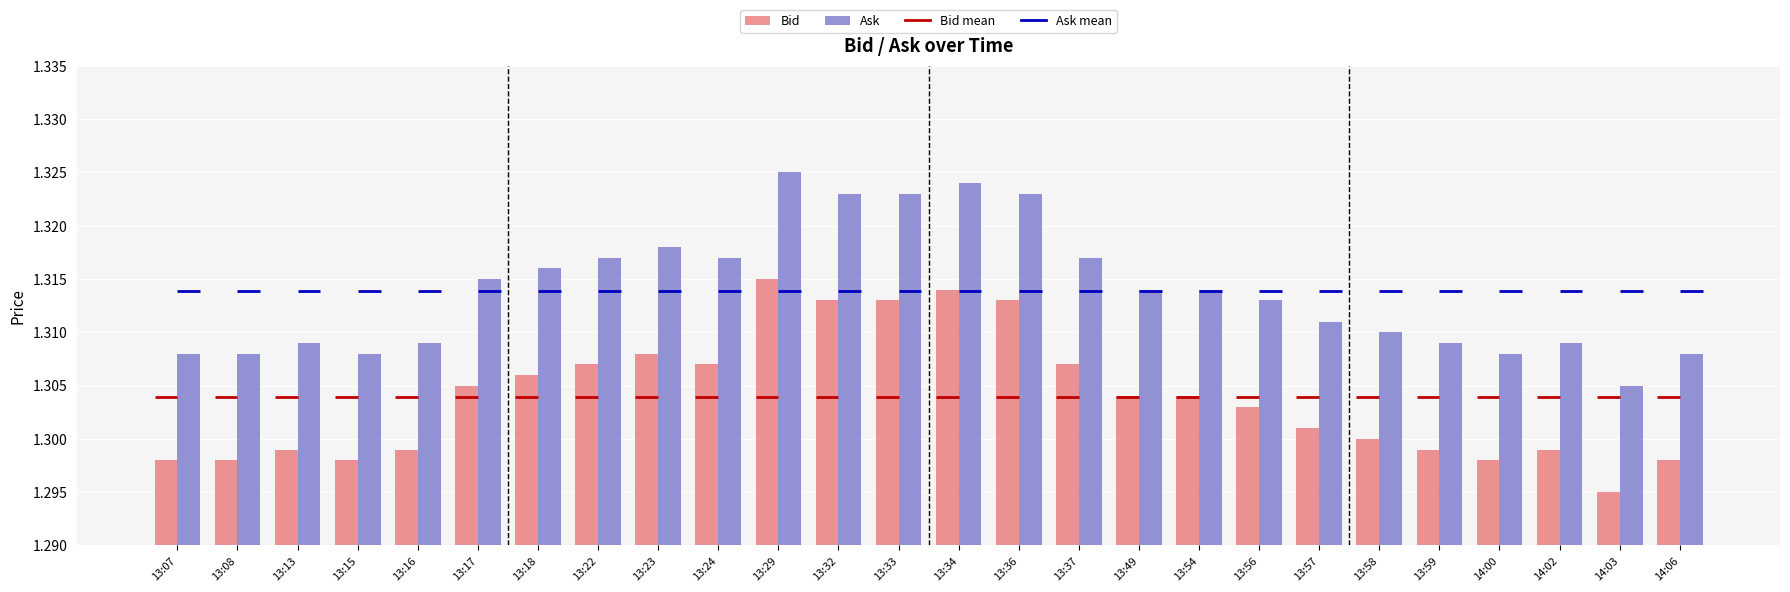

Which series has the largest total across all categories?

Ask